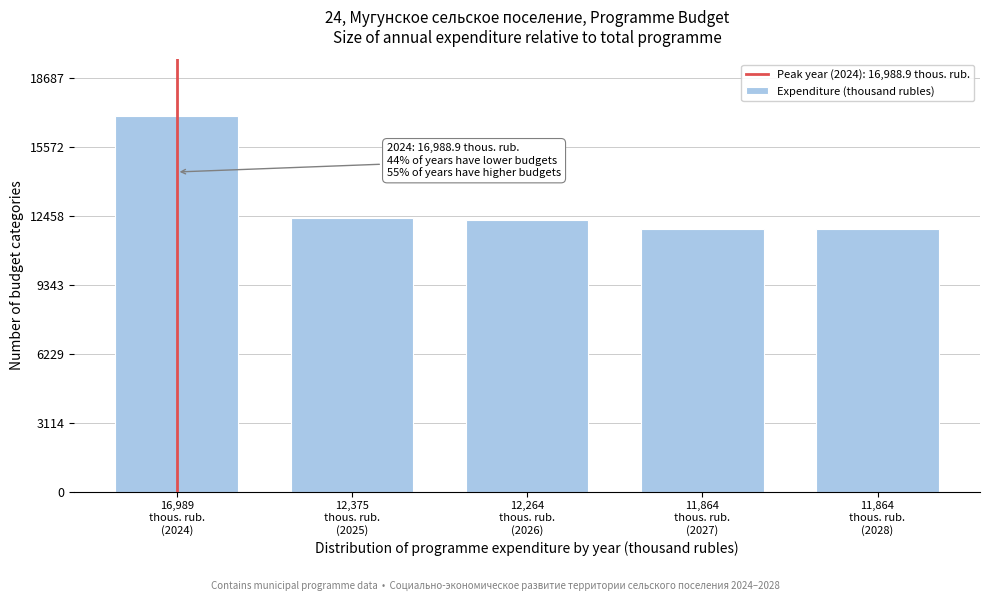

Reading left to right, what are all the values shown in this chart?

16988.9	12375.3	12264.0	11864.0	11864.0